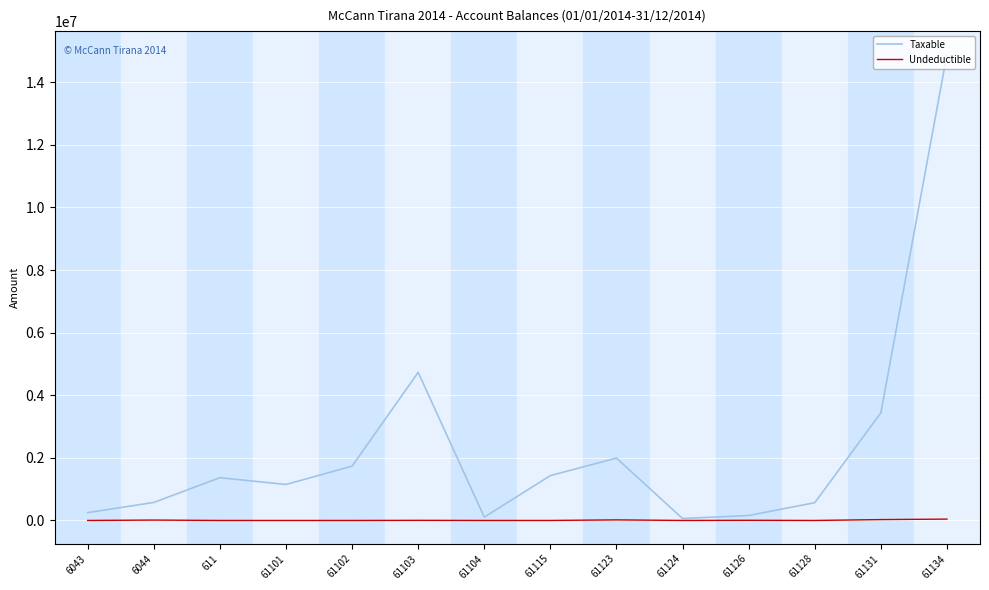

Which series has the largest total across all categories?

Taxable